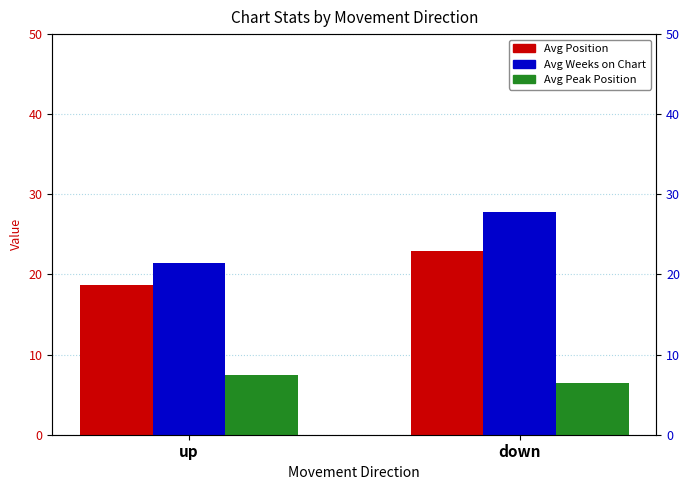

Are the bars grouped side by side (vs. stacked)?

Yes